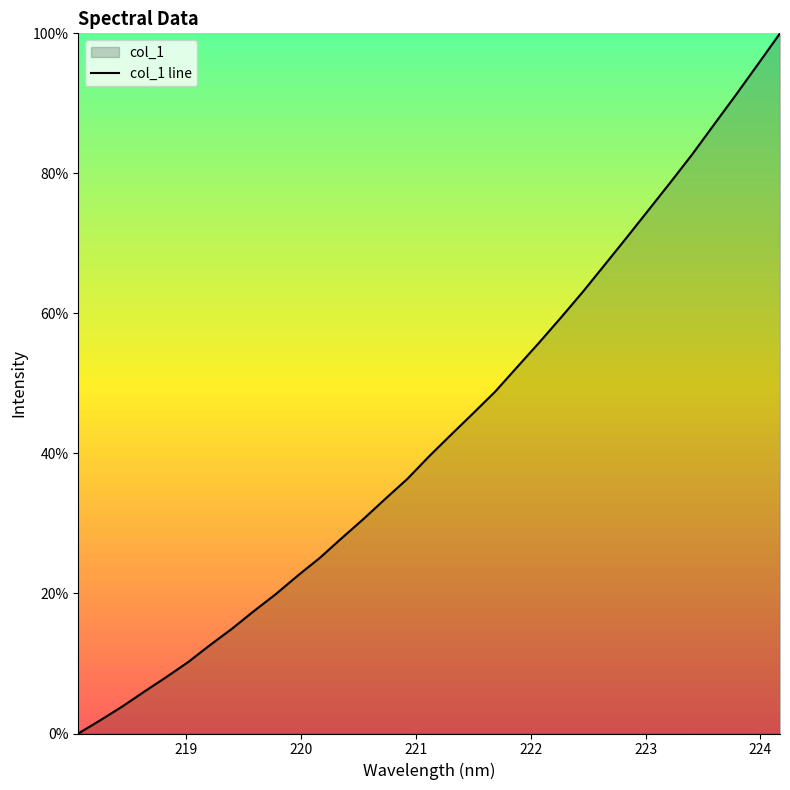

What is the difference between the maximum and minimum values?

100.0